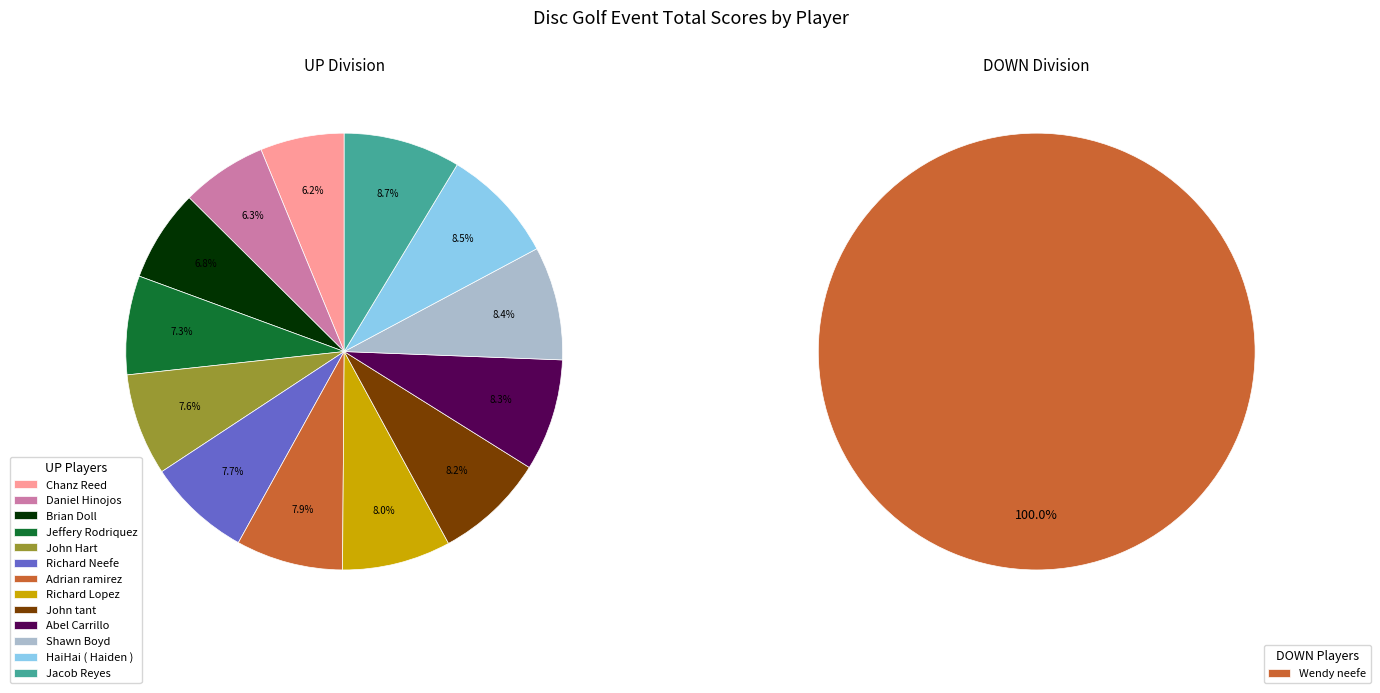

Approximately how many times larger is the value at Chanz Reed compared to HaiHai ( Haiden )?

0.7